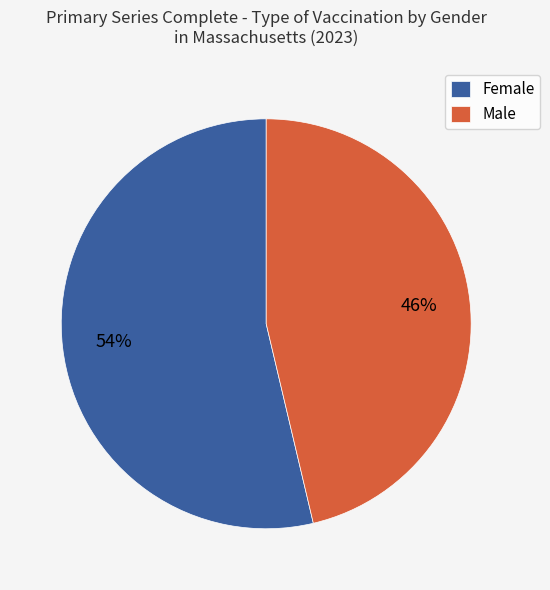

Which slice is the largest?

Female